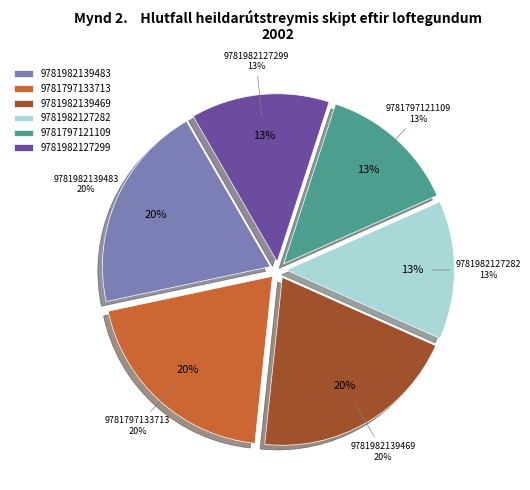

Approximately how many times larger is the value at 9781982127299 compared to 9781797121109?

1.0